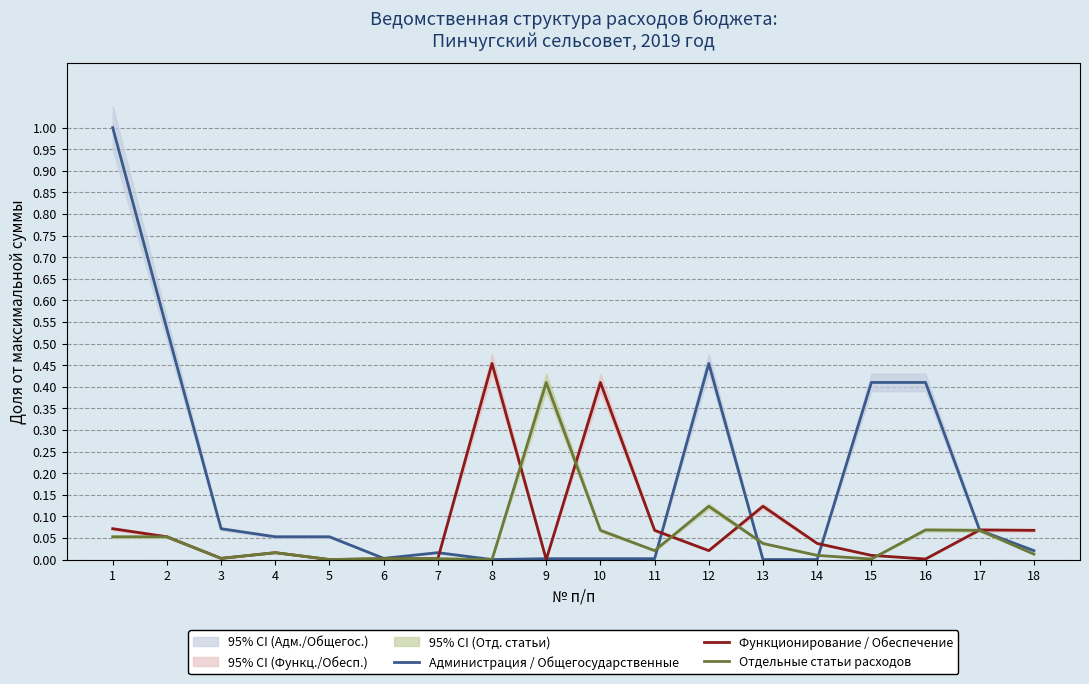

Which series has the widest spread of values?

Администрация / Общегосударственные